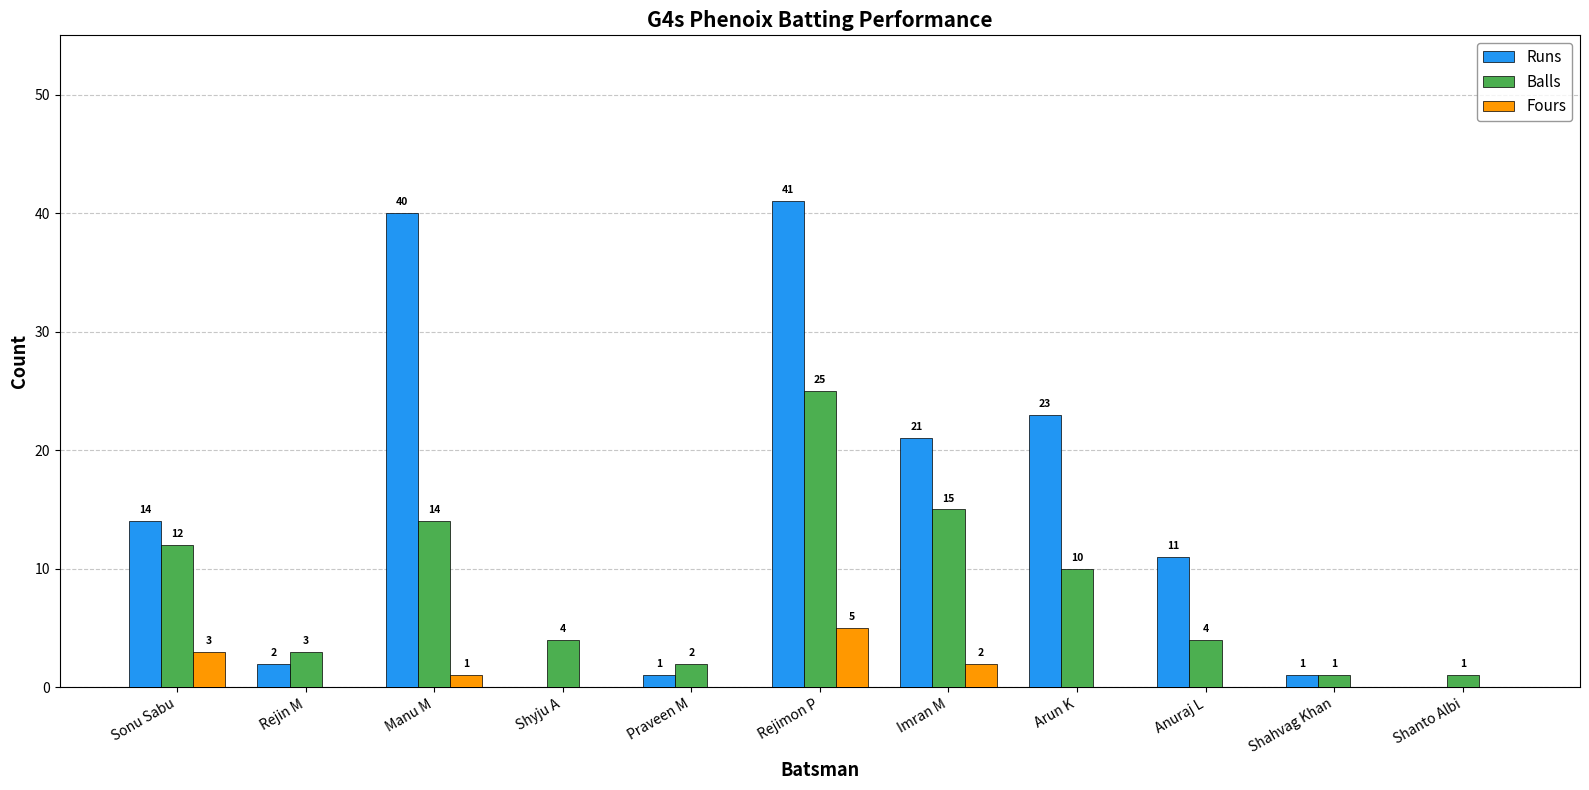

At which category does the chart reach its peak across all series?

Rejimon P